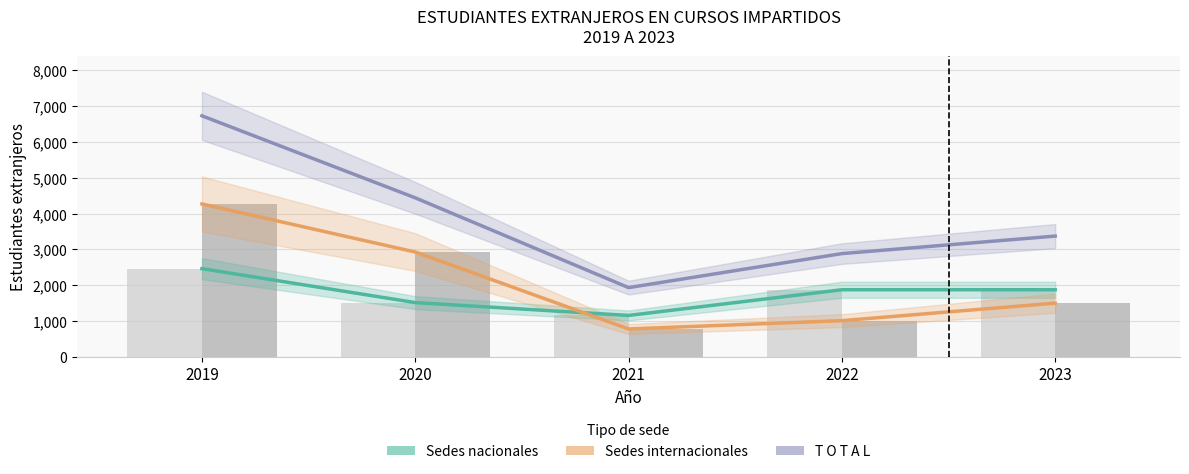

Where is T O T A L nearest to the value 4329?

2020